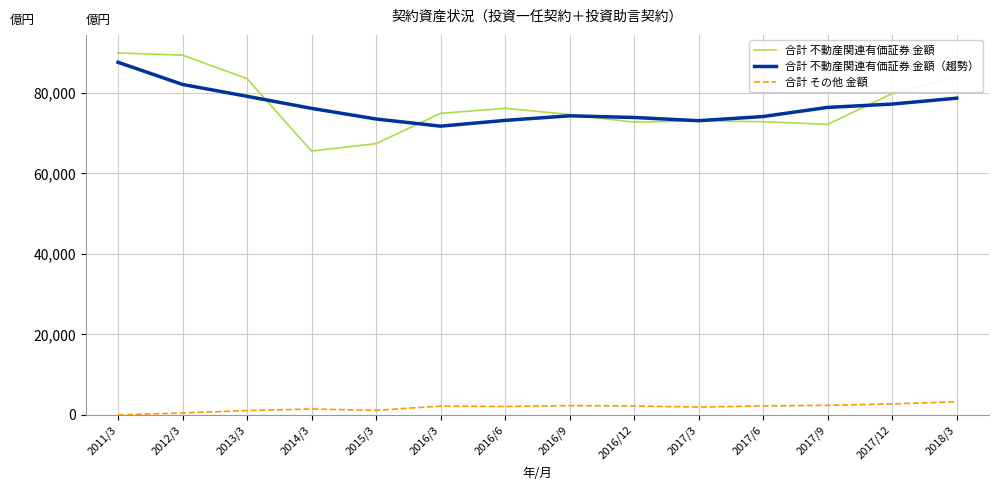

Does the chart have visible grid lines?

Yes